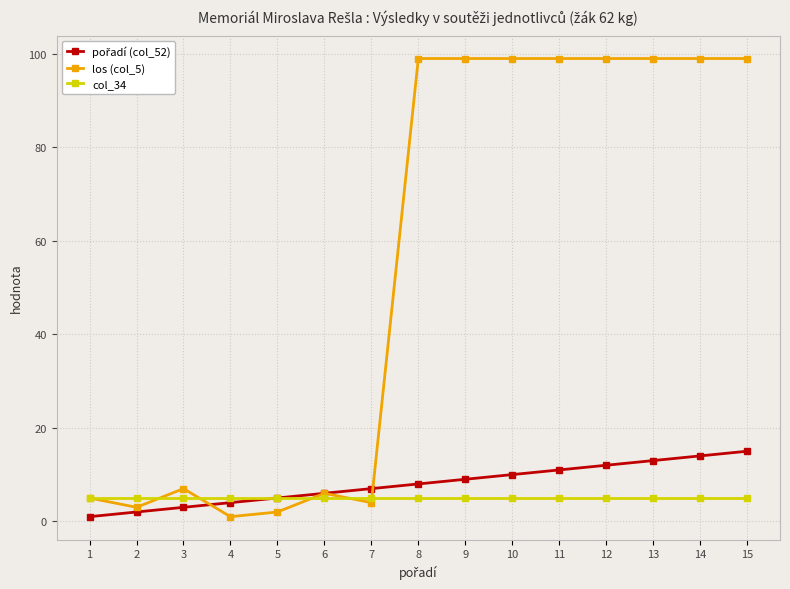

Is it true that col_34 equals 5 at 7?

True